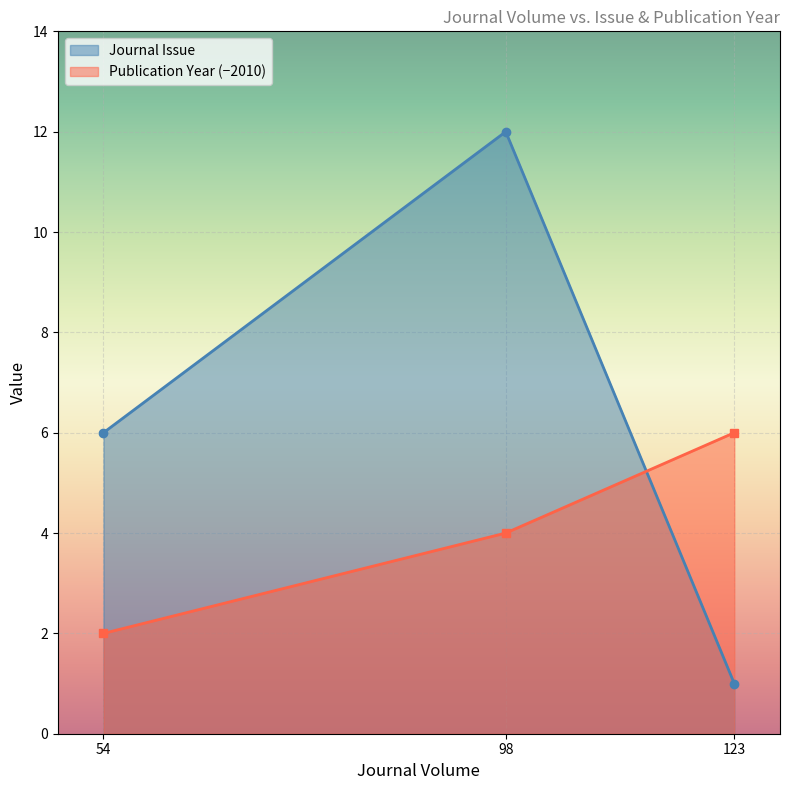

What is the greatest value displayed?

12